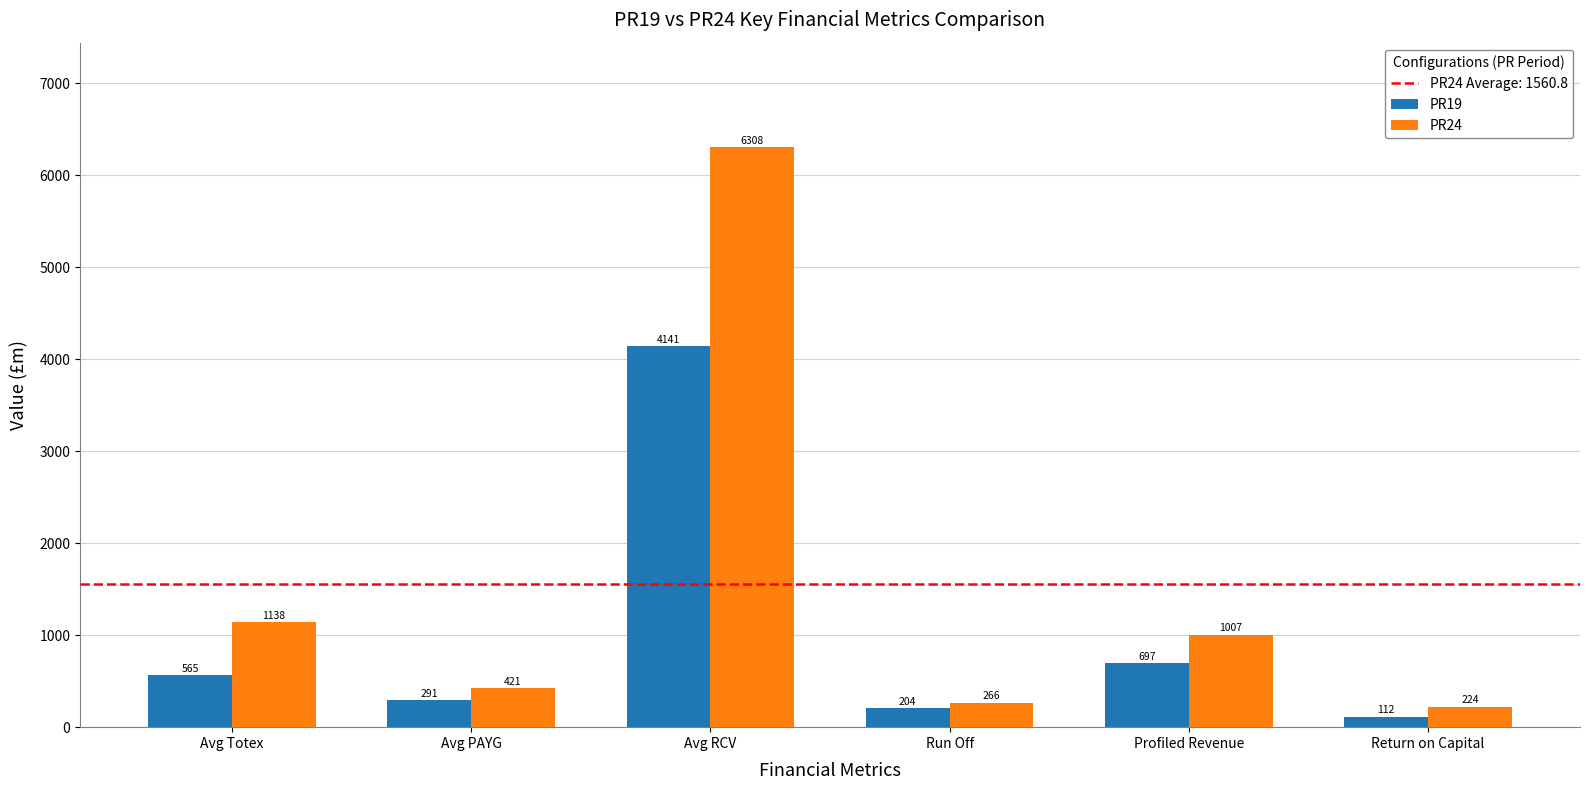

What is the value of the PR24 bar at the 6th from the left?

224.0